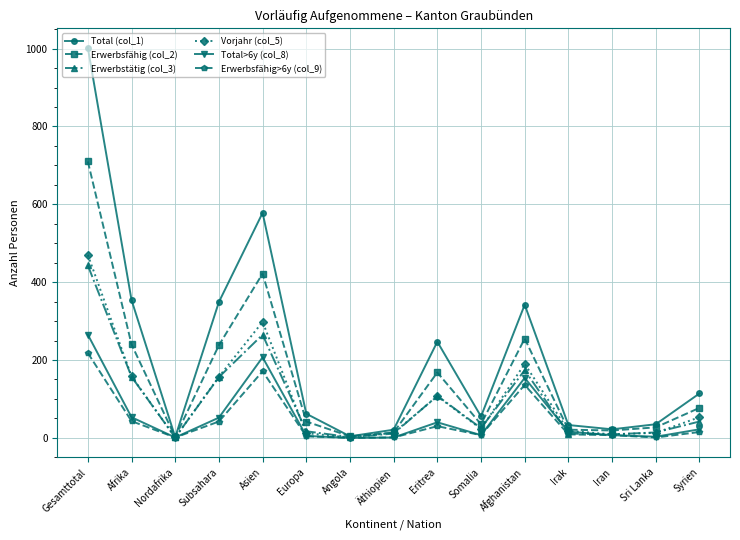

Which series changed the most between Äthiopien and Eritrea?

Total (col_1)